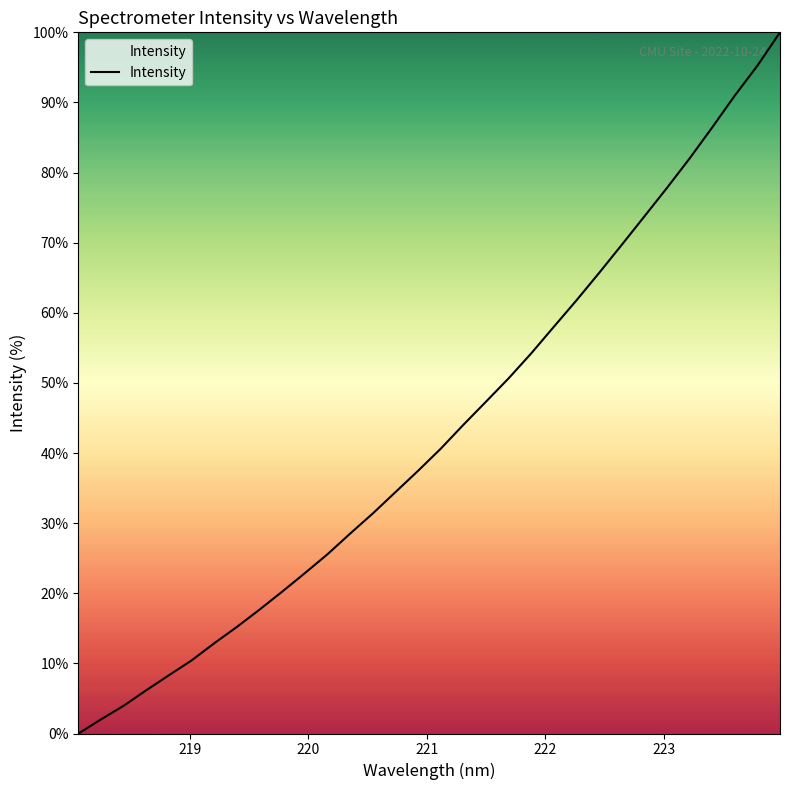

What is the average value?

43.0